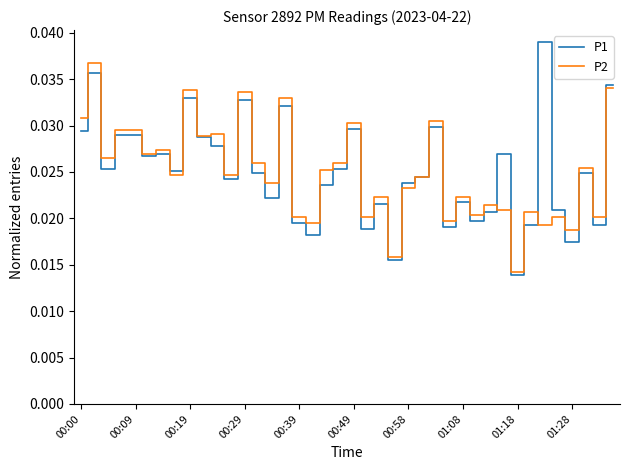

True or false: P2 has more than 0 interior local peaks.

True